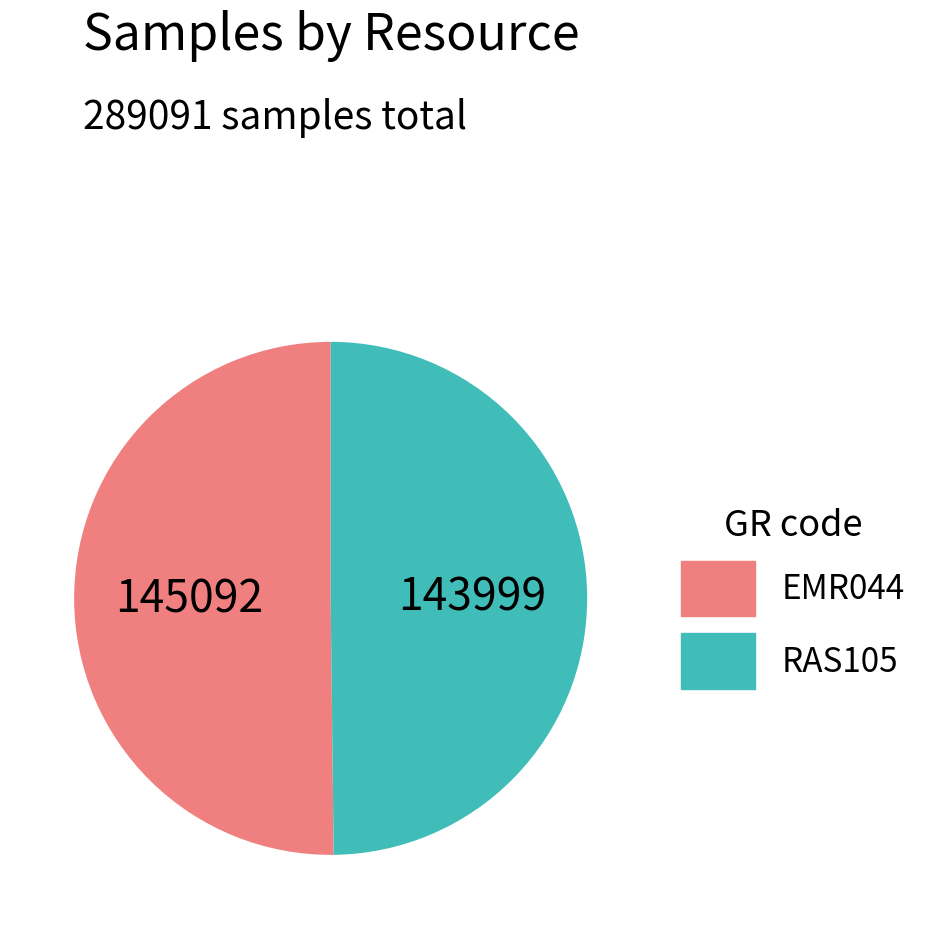

Approximately how many times larger is the value at EMR044 compared to RAS105?

1.0